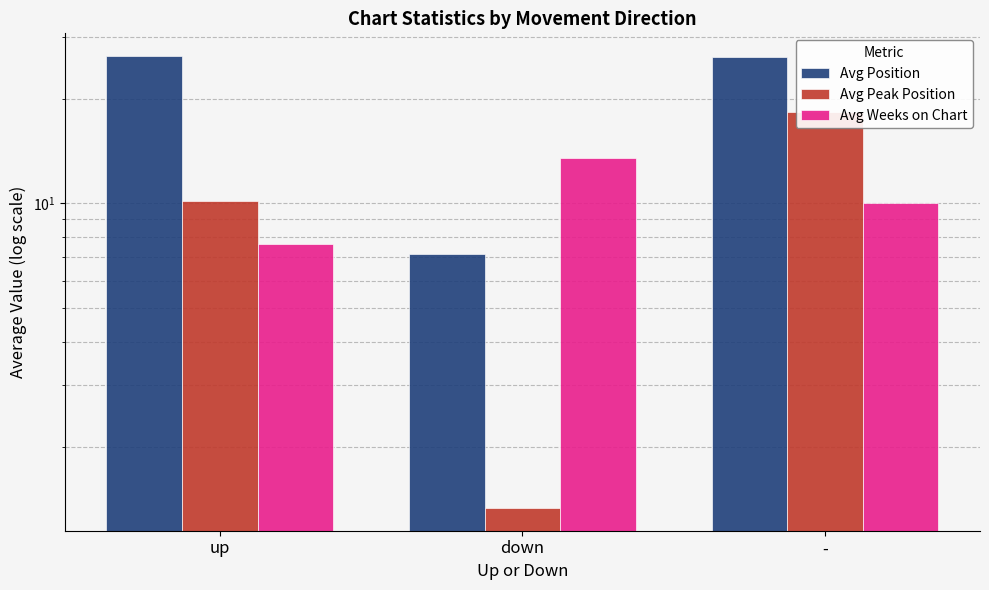

What is the label of the 2nd bar from the left?

down